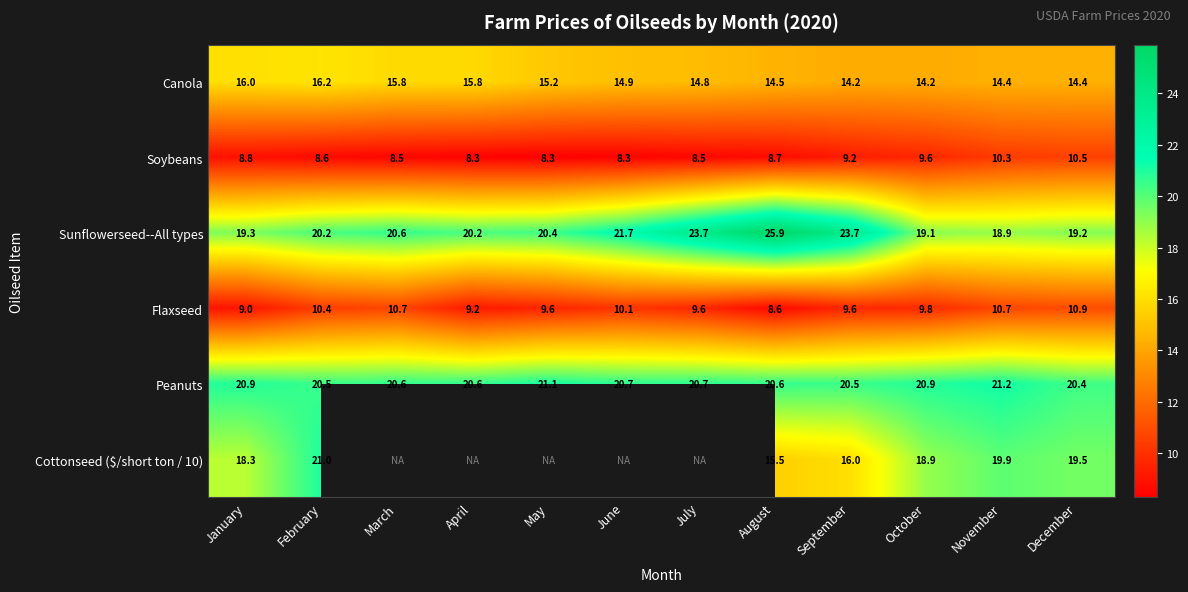

Which category has the highest value across all series?

August